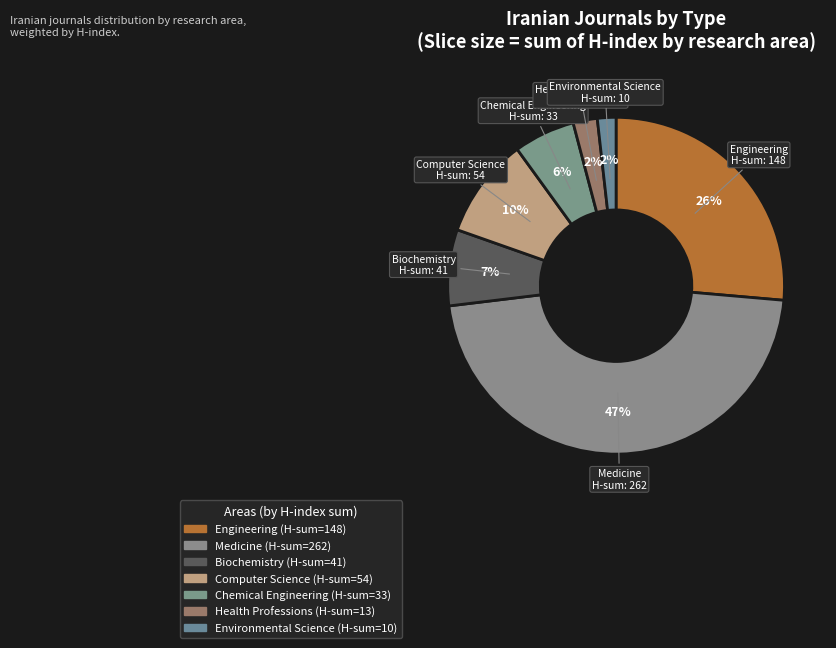

How many segments does this pie chart have?

7